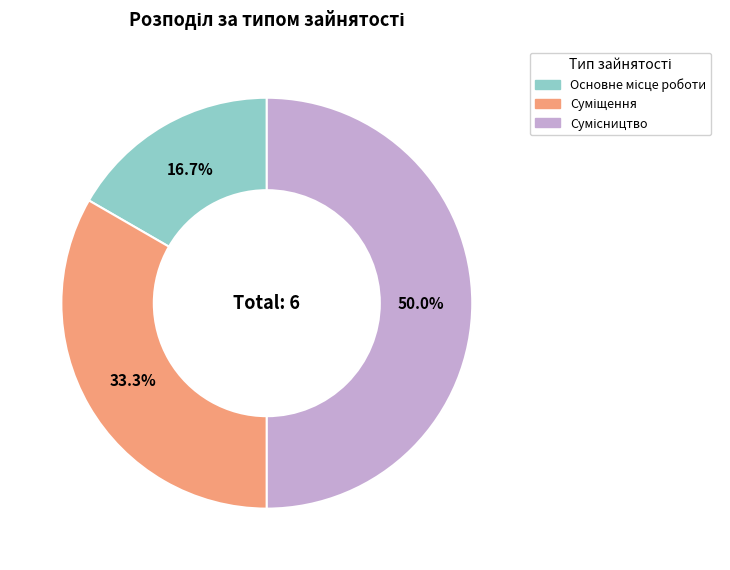

What percentage do Суміщення and Основне місце роботи together represent?

50.0%